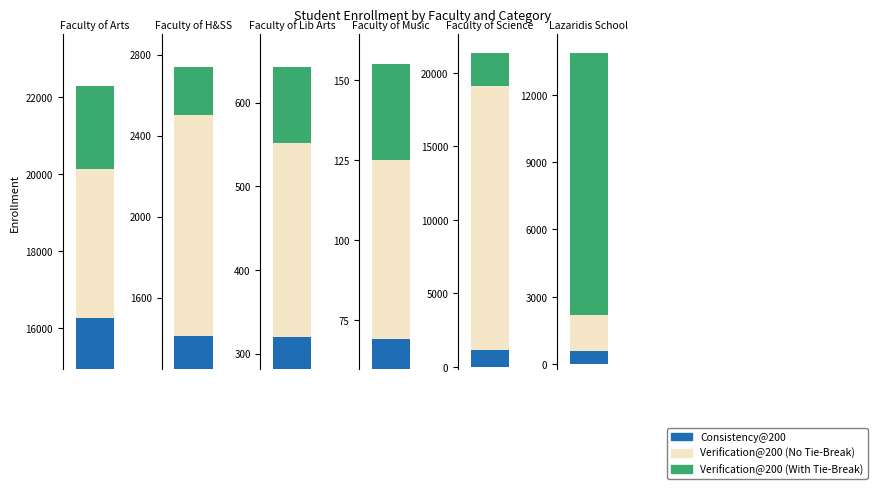

What are all the series names shown in the legend?

Consistency@200, Verification@200 (No Tie-Break), Verification@200 (With Tie-Break)